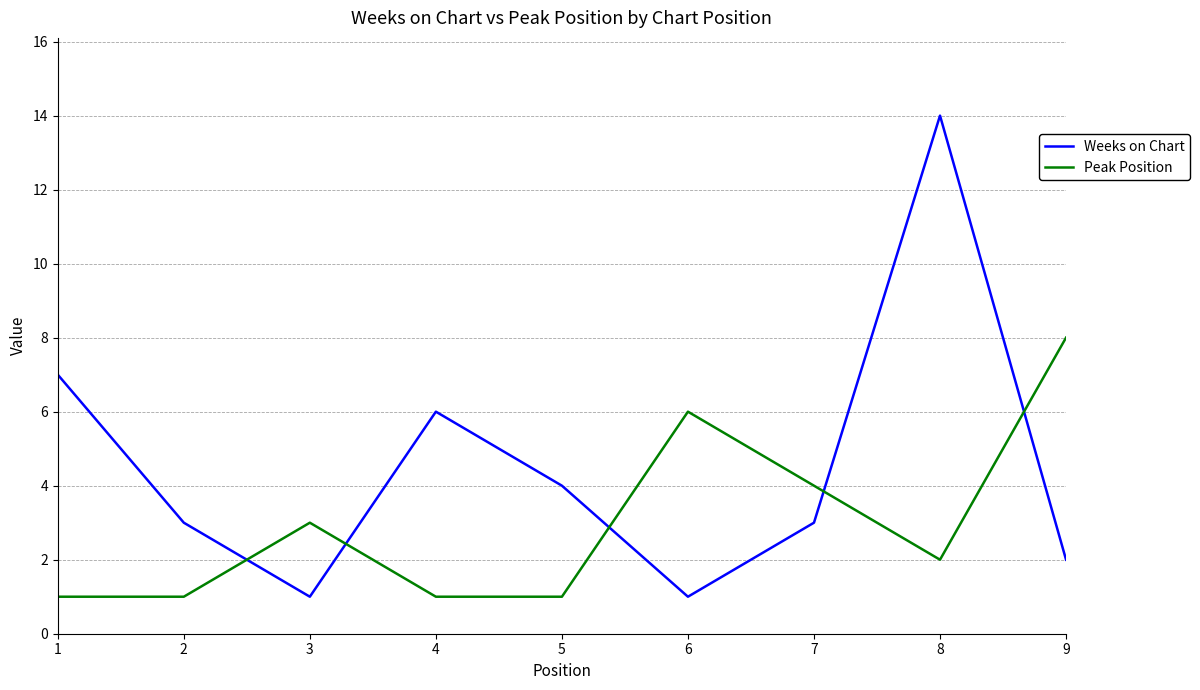

Which series has the largest total across all categories?

Weeks on Chart